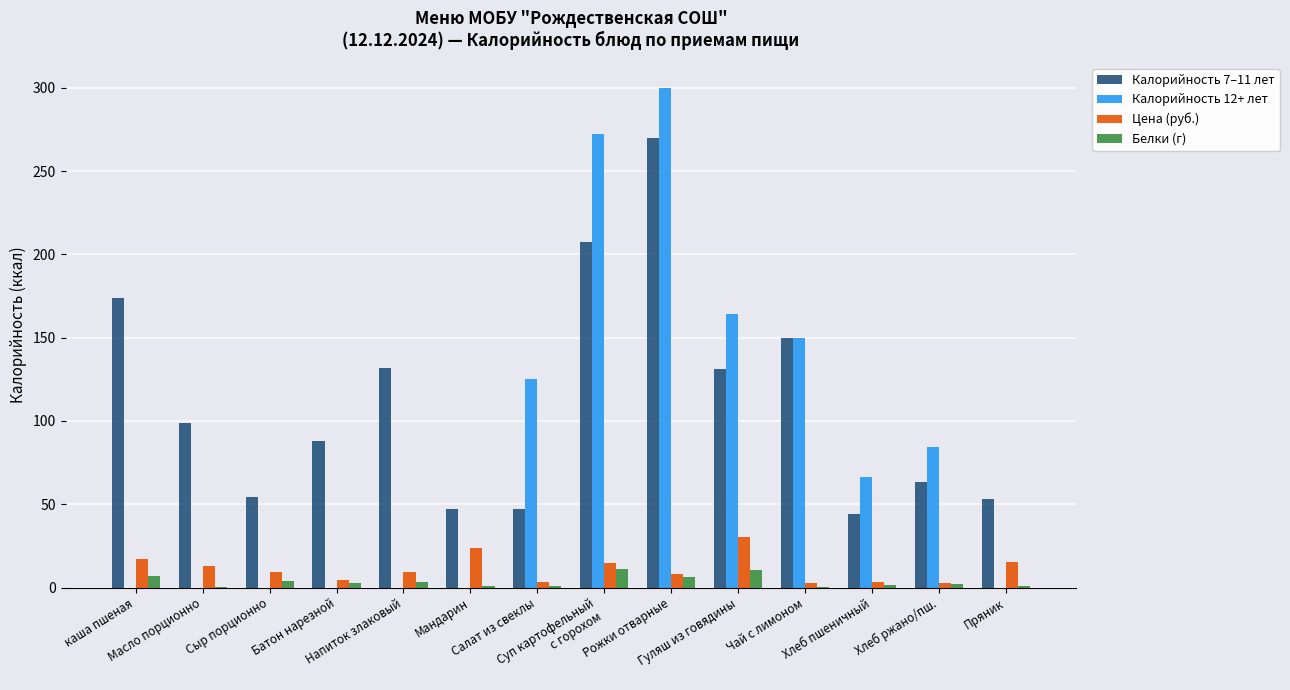

What is the highest value of the Калорийность 7–11 лет series?

270.0